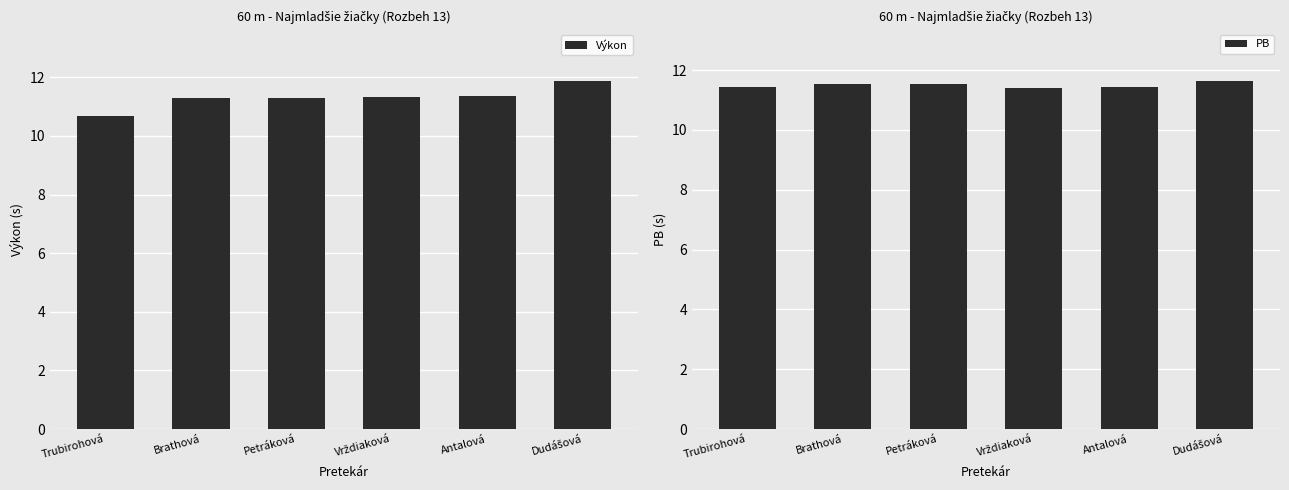

Where is Výkon nearest to the value 11?

Brathová